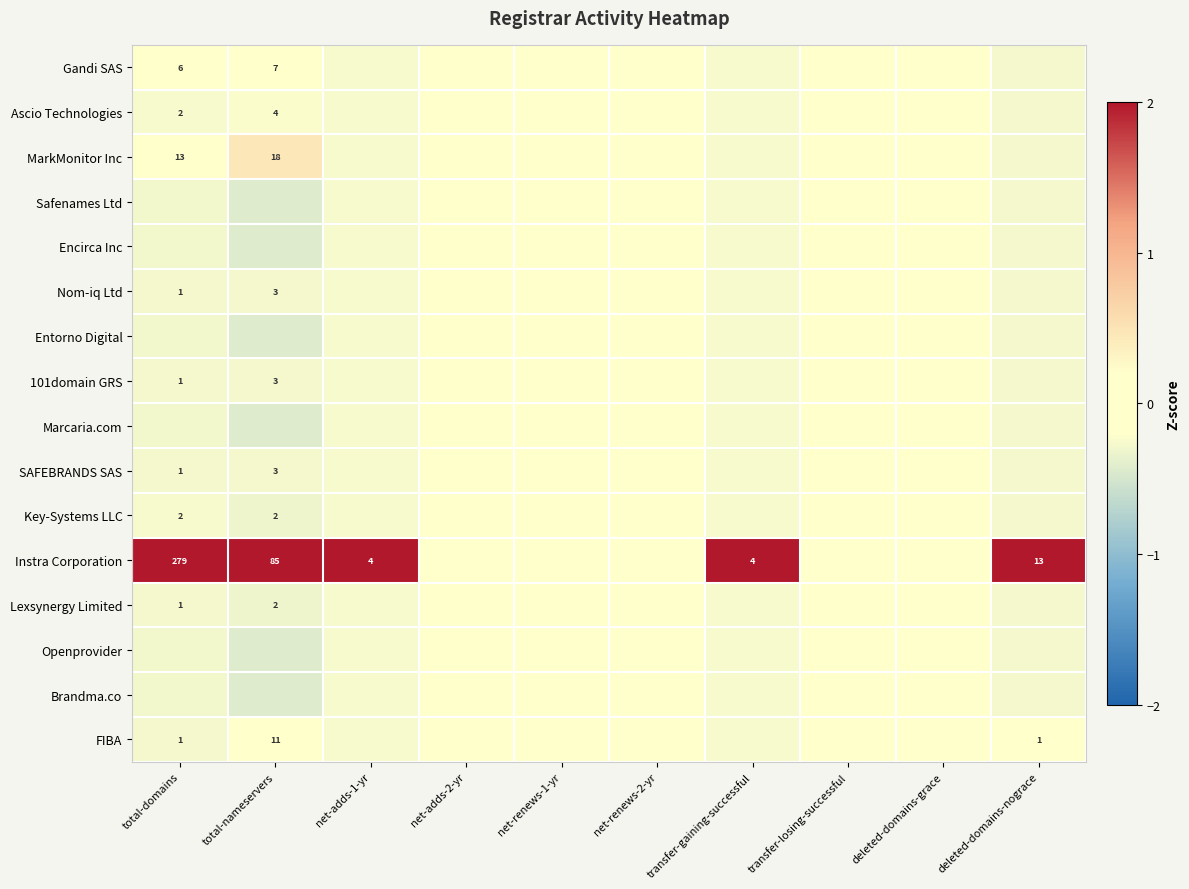

How many series are shown in this chart?

16